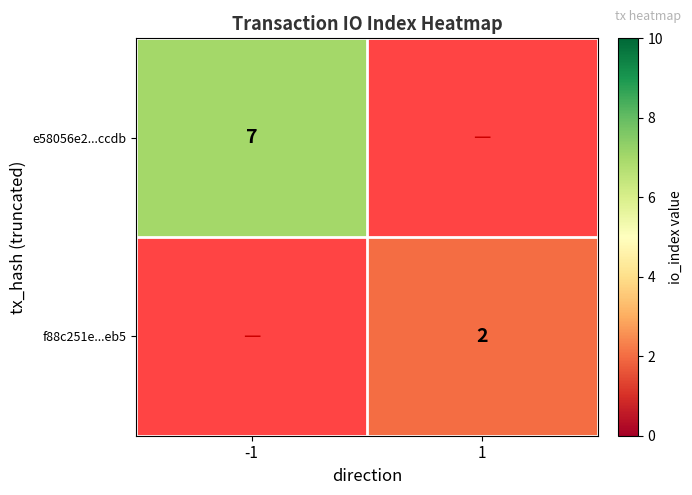

True or false: e58056e2...ccdb has a value of 7 at -1.

True